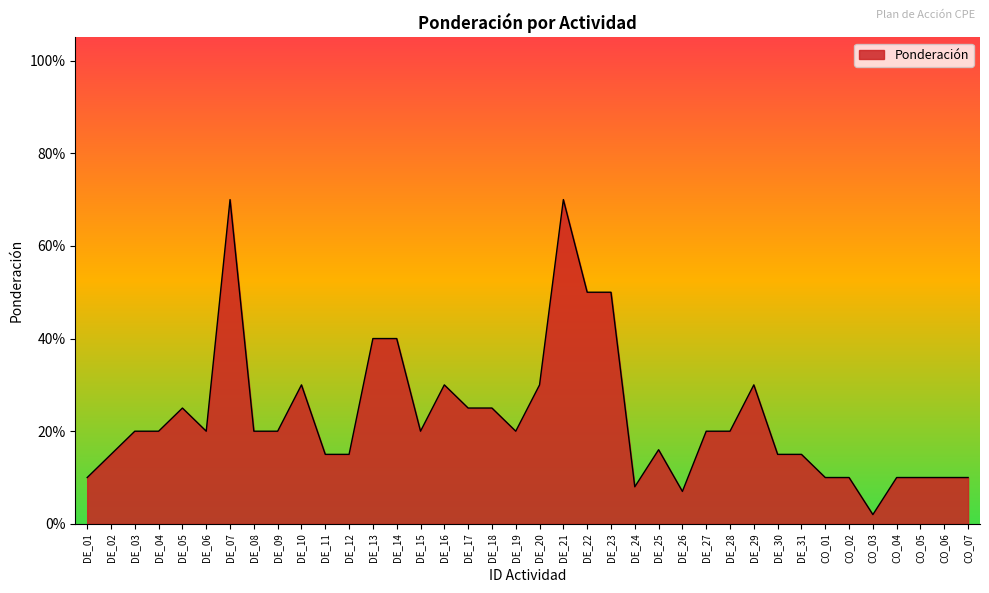

Is this an area chart (filled region under the line)?

Yes